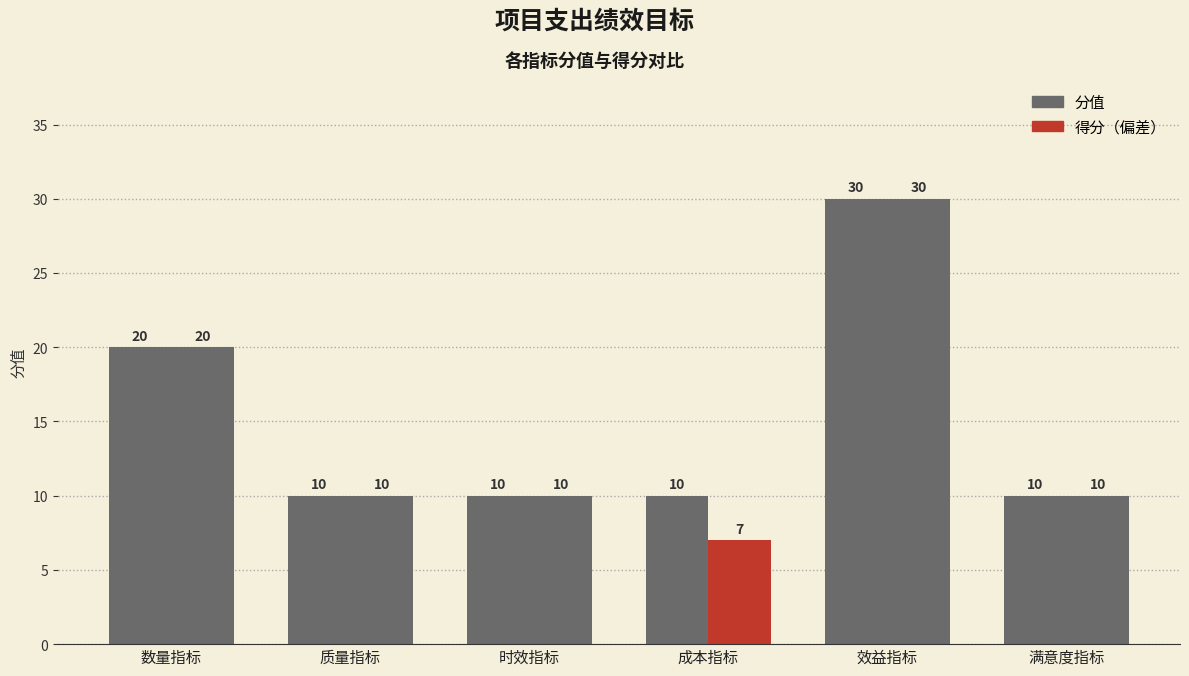

Count the number of data series in this chart.

2